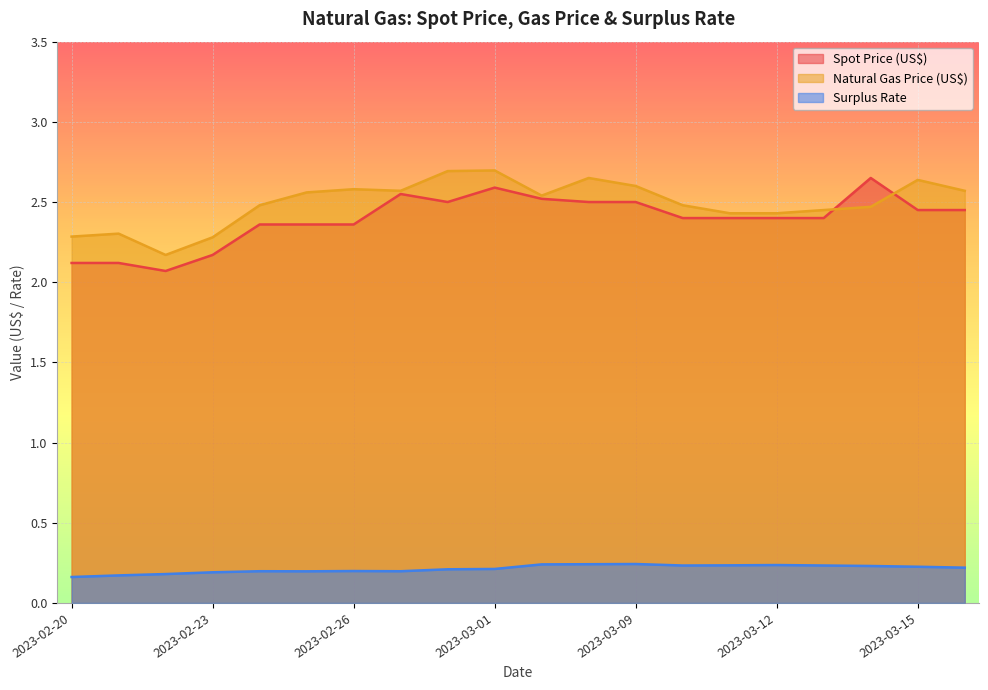

Reading left to right, extract all data points from this chart.

Spot Price (US$): 2.1	2.1	2.1	2.2	2.4	2.4	2.4	2.5	2.5	2.6	2.5	2.5	2.5	2.4	2.4	2.4	2.4	2.6	2.5	2.5
Natural Gas Price (US$): 2.3	2.3	2.2	2.3	2.5	2.6	2.6	2.6	2.7	2.7	2.5	2.6	2.6	2.5	2.4	2.4	2.5	2.5	2.6	2.6
Surplus Rate: 0.2	0.2	0.2	0.2	0.2	0.2	0.2	0.2	0.2	0.2	0.2	0.2	0.2	0.2	0.2	0.2	0.2	0.2	0.2	0.2